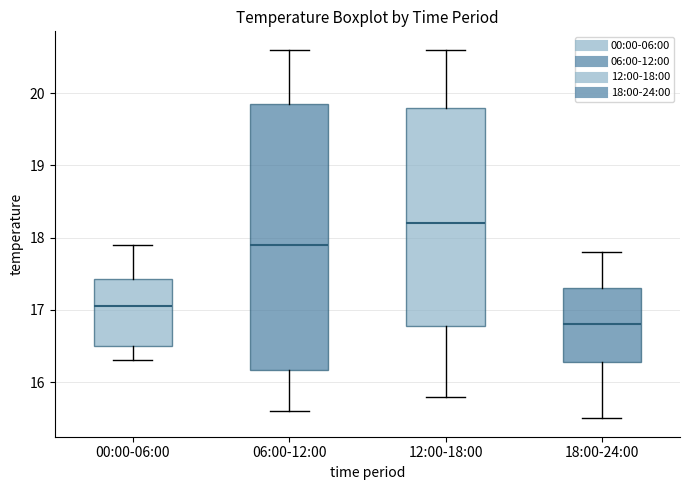

Which box has the highest median line?

12:00-18:00